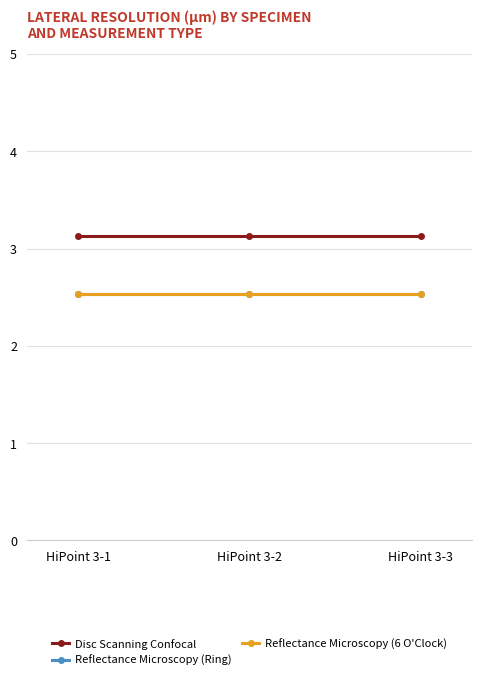

How many lines are shown in the chart?

3